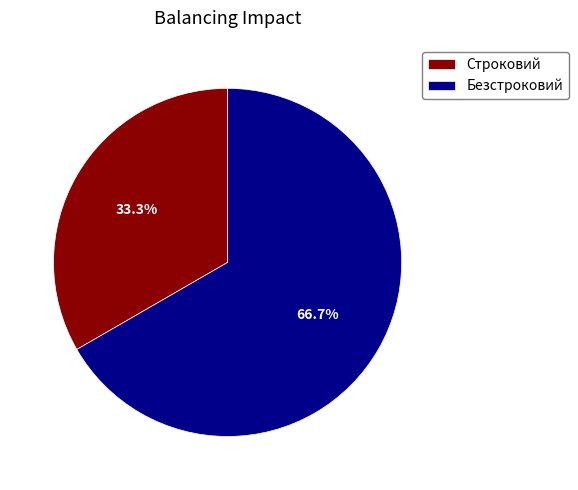

Approximately how many times larger is the value at Безстроковий compared to Строковий?

2.0